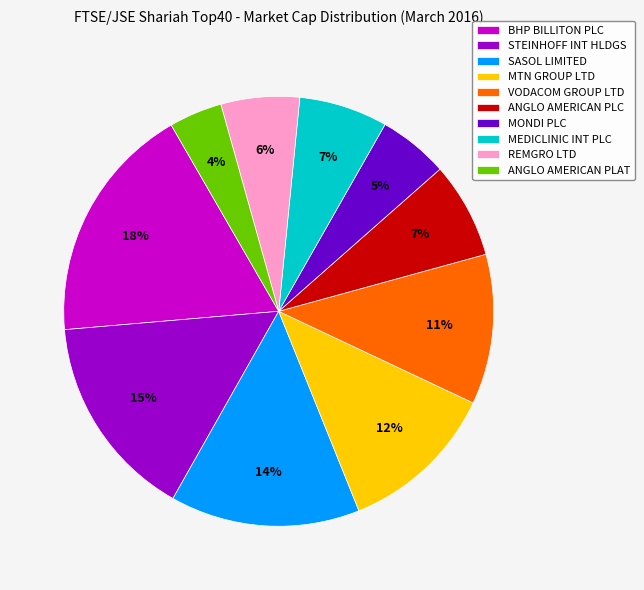

Count the number of slices in the pie.

10